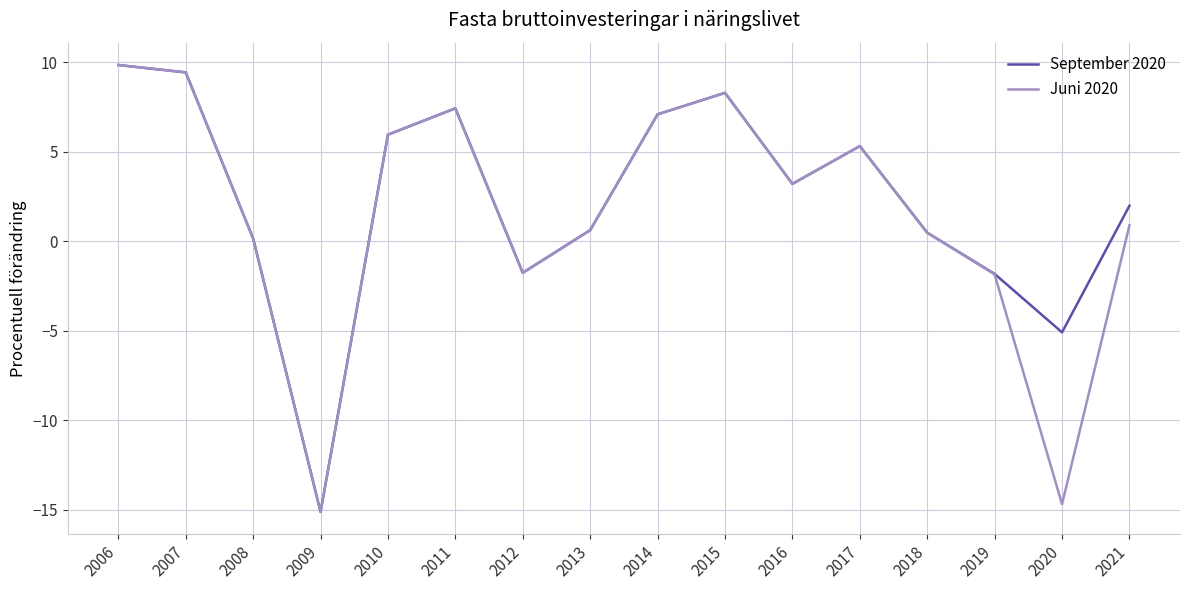

Which series changed the most between 2015 and 2019?

Juni 2020